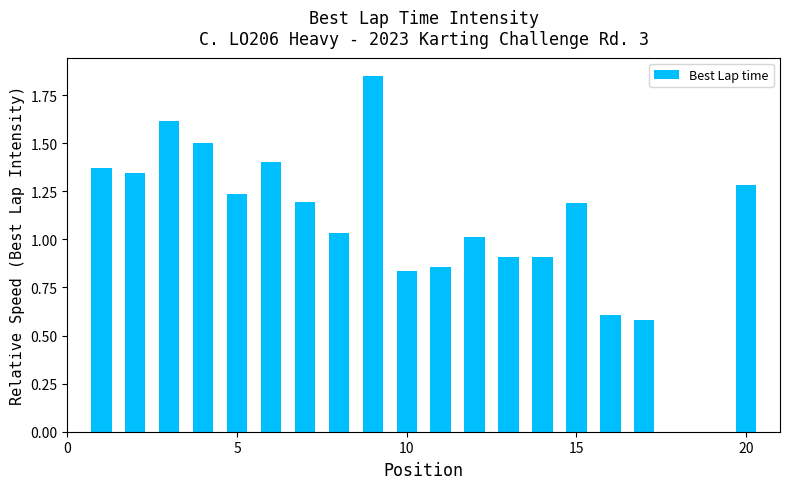

Count the number of categories in the chart.

20